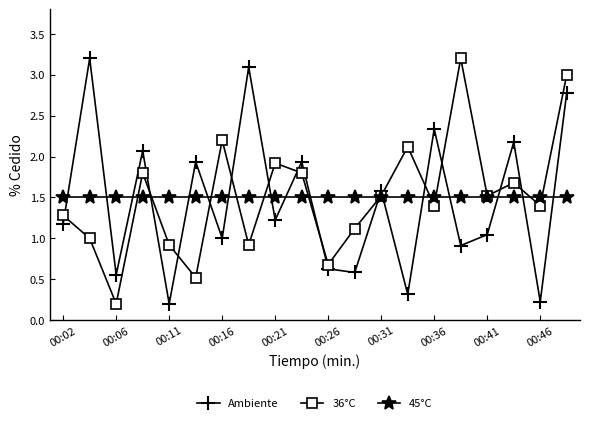

What is the maximum value for Ambiente?

3.2